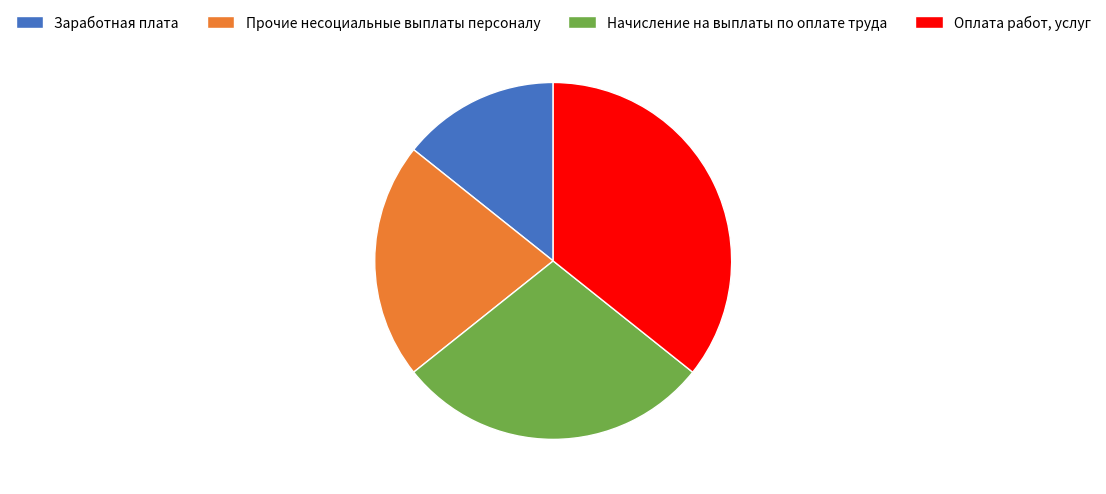

Is there a majority slice in this chart?

No